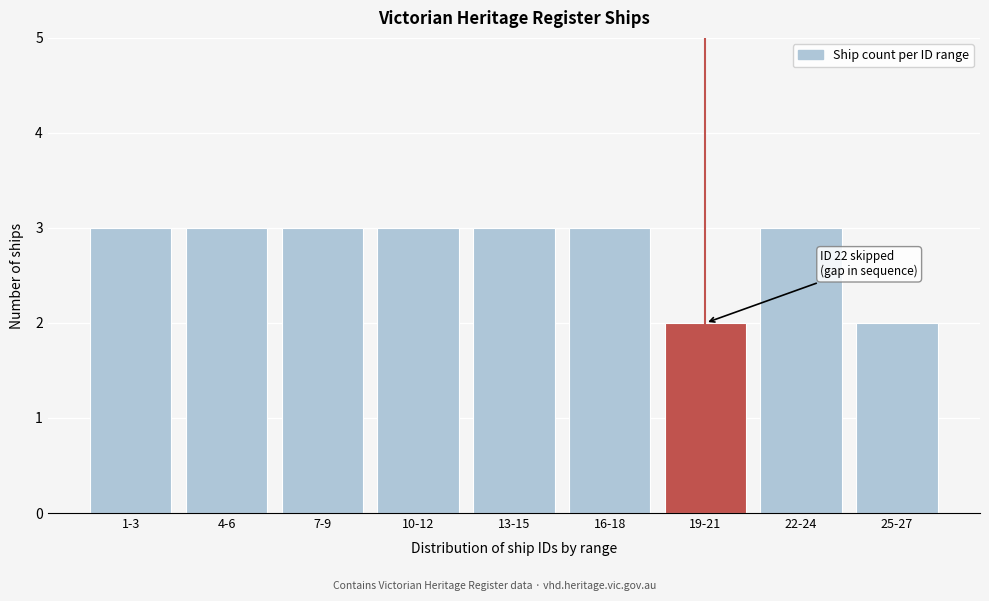

Reading left to right, what are all the values shown in this chart?

1-3=3	4-6=3	7-9=3	10-12=3	13-15=3	16-18=3	19-21=2	22-24=3	25-27=2